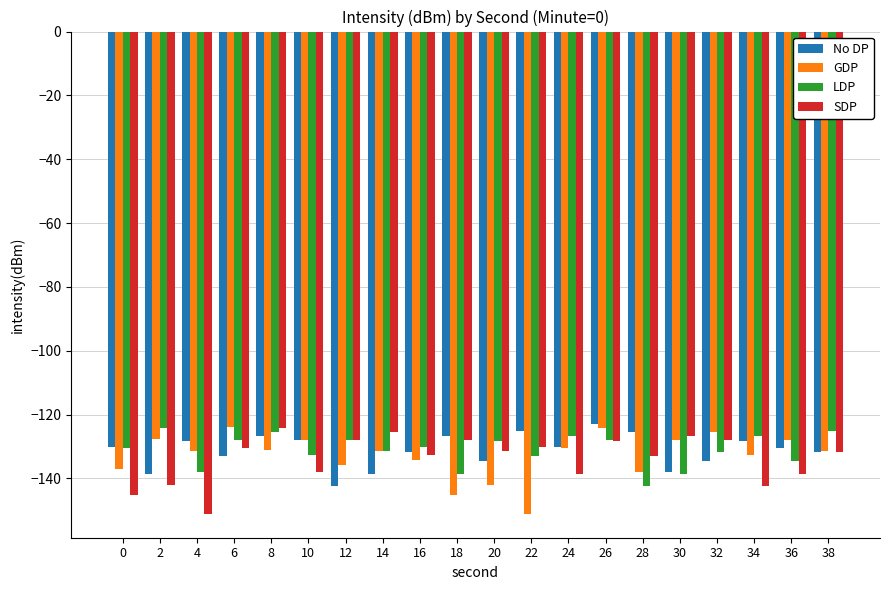

At which label does No DP reach its peak?

26